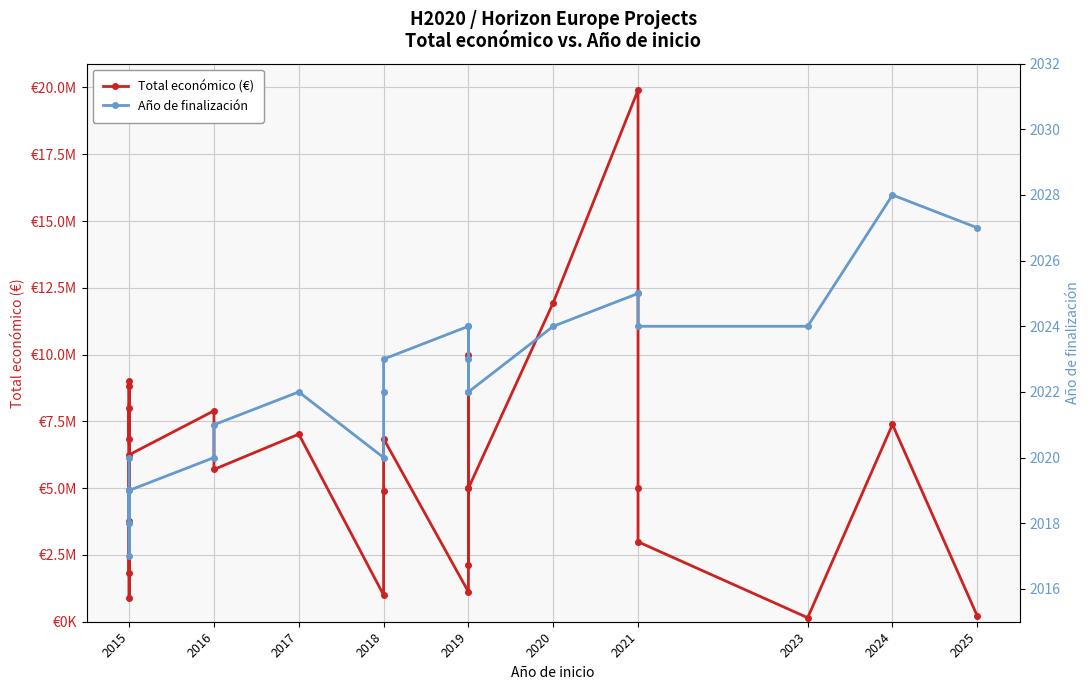

What is the maximum value shown in the chart?

19902190